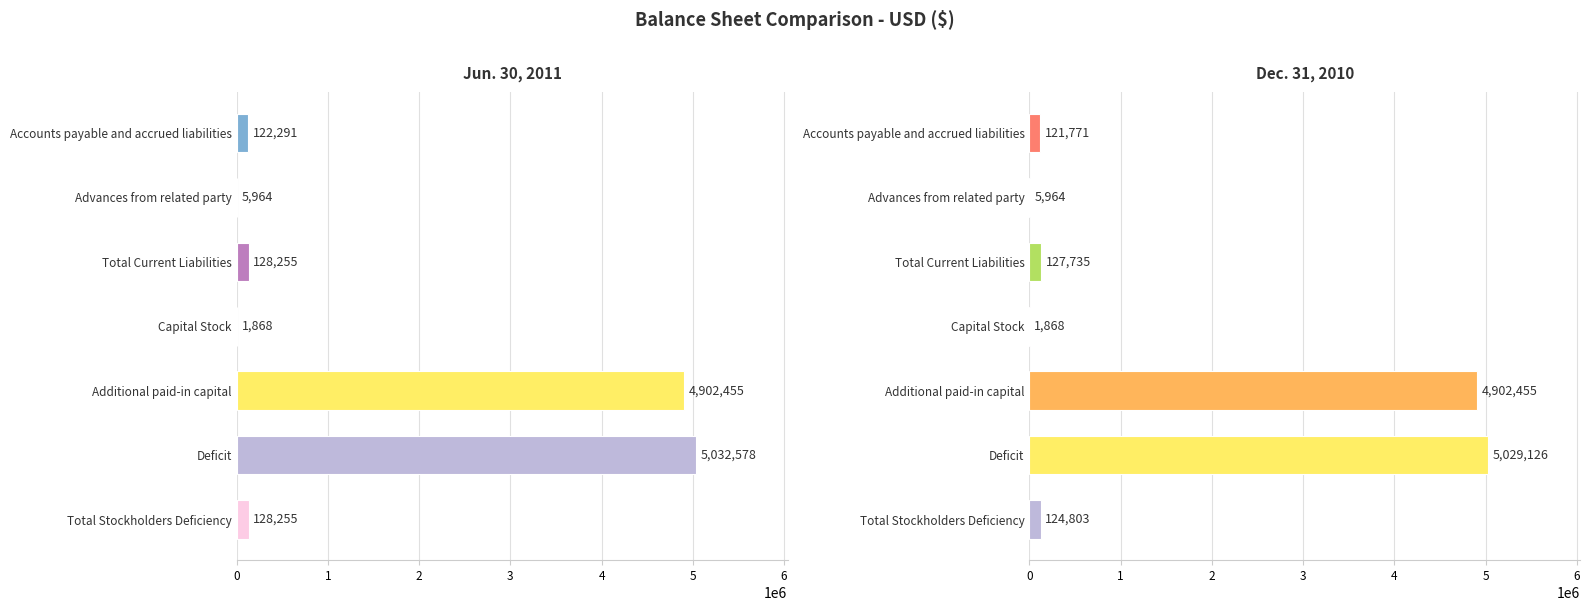

How many values in the Jun. 30, 2011 series are below 128255?

3